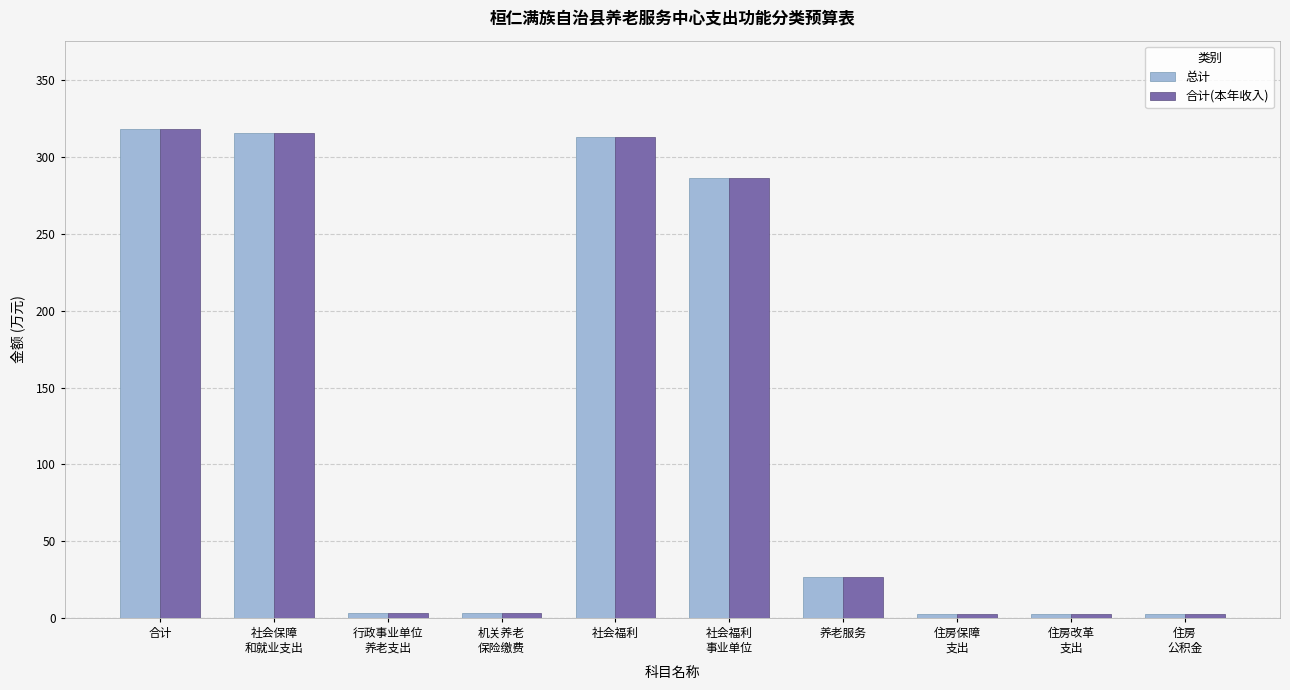

True or false: 合计(本年收入) has a value of 441.2 at 社会福利.

False